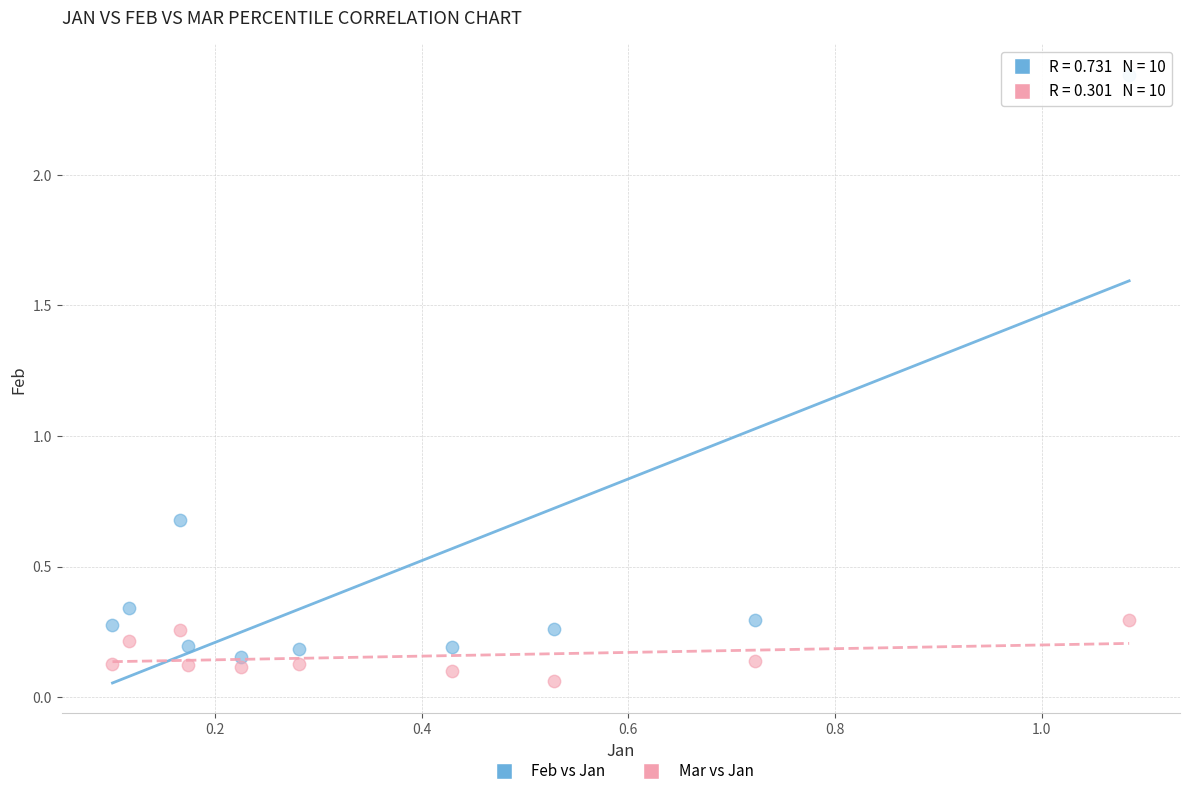

Across all series, what Y value is closest to 1?

0.7